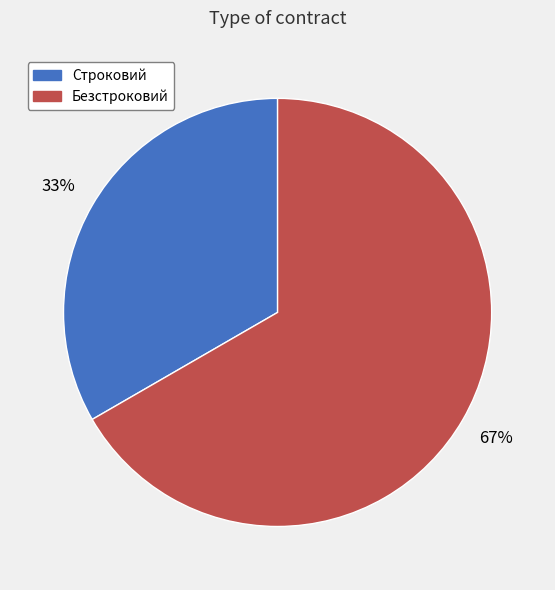

What is the ratio of the value at Безстроковий to the value at Строковий?

2.0